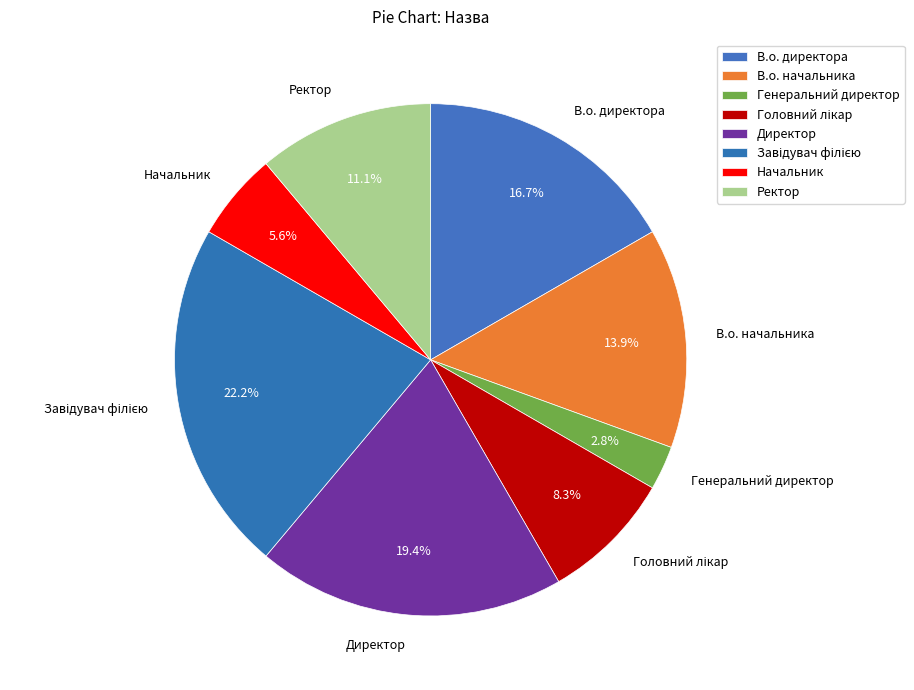

How many segments does this pie chart have?

8